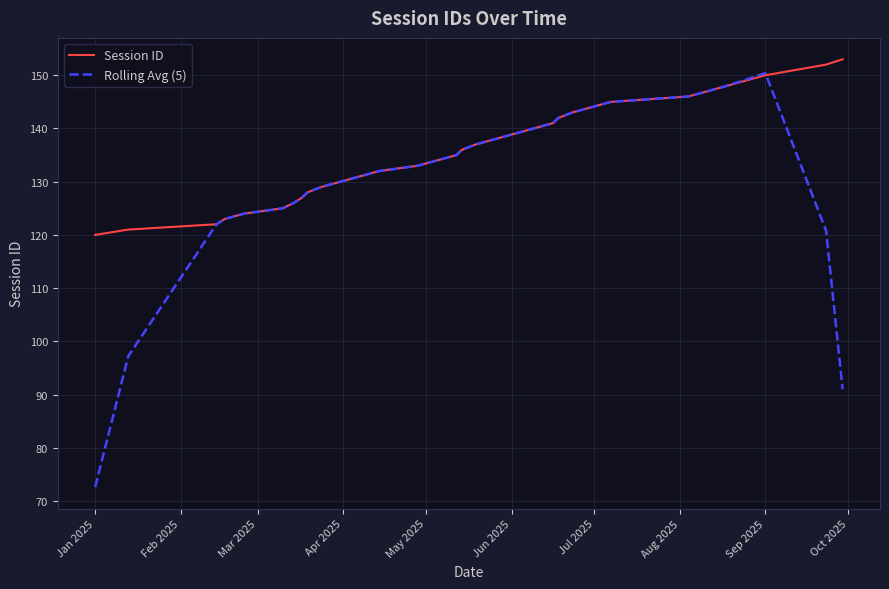

Reading left to right, list all the values displayed in this chart.

Session ID: 120.0	121.0	122.0	123.0	124.0	125.0	126.0	127.0	128.0	129.0	130.0	131.0	132.0	133.0	134.0	135.0	136.0	137.0	138.0	139.0	140.0	141.0	142.0	143.0	144.0	145.0	146.0	147.0	148.0	149.0	150.0	152.0	153.0
Rolling Avg (5): 72.6	97.2	122.0	123.0	124.0	125.0	126.0	127.0	128.0	129.0	130.0	131.0	132.0	133.0	134.0	135.0	136.0	137.0	138.0	139.0	140.0	141.0	142.0	143.0	144.0	145.0	146.0	147.0	148.0	149.2	150.4	120.8	91.0